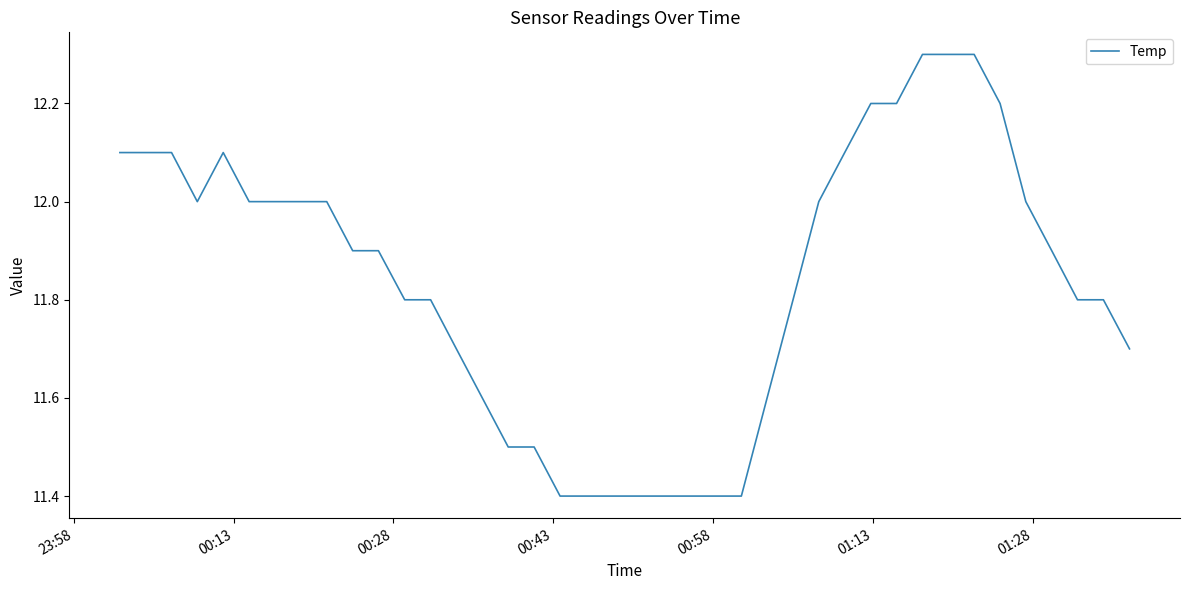

What is the maximum value shown in the chart?

12.3